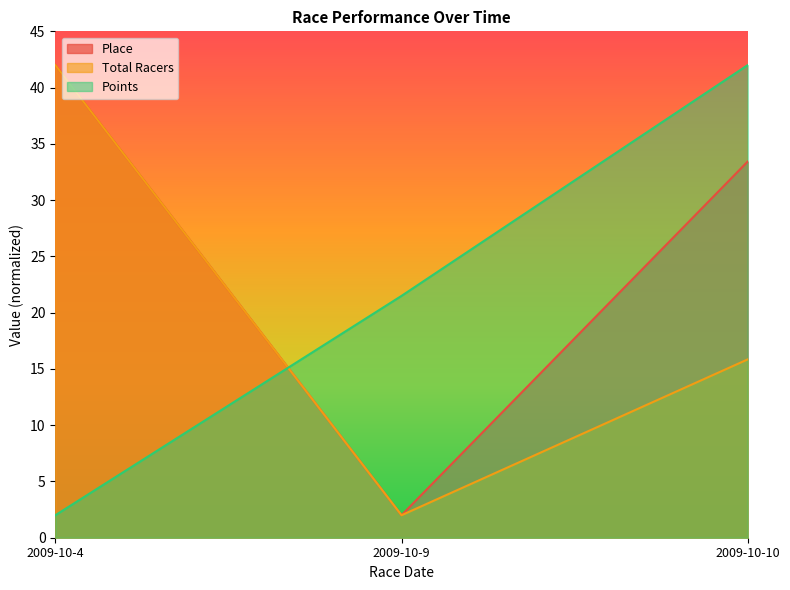

List the series in order of their peak value, highest first.

Points, Total Racers, Place